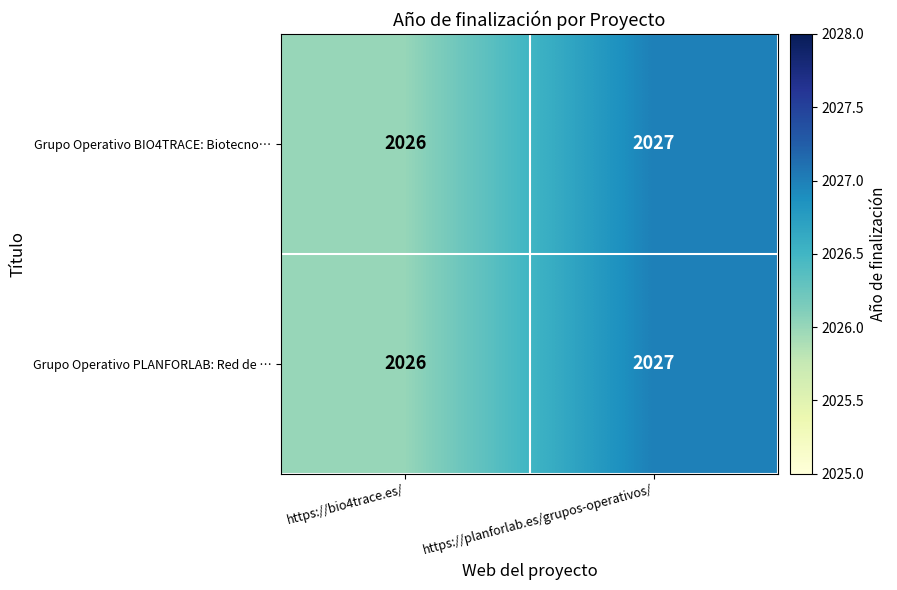

At which category is the sum across all series the highest?

https://planforlab.es/grupos-operativos/